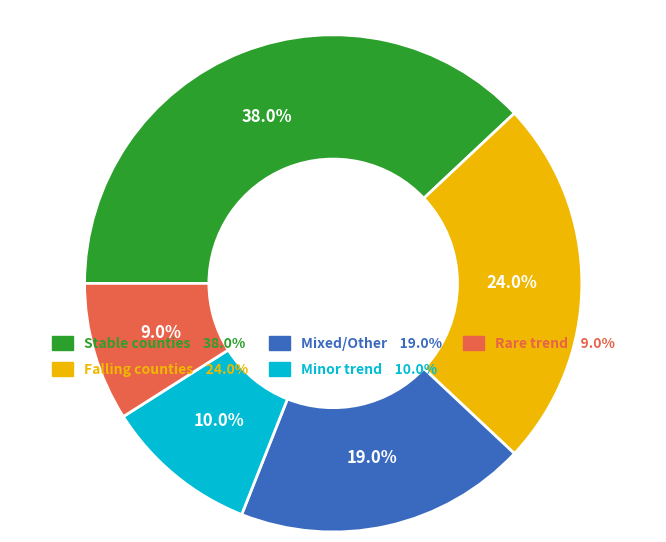

Is there a majority slice in this chart?

No